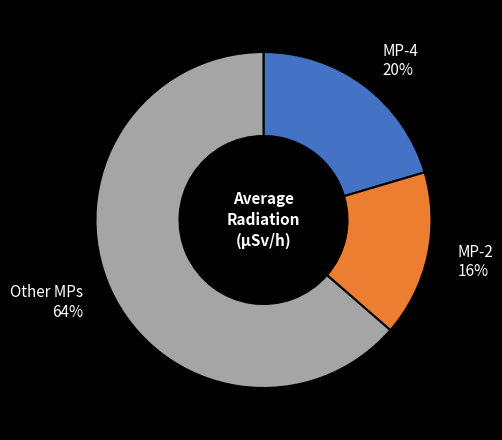

Is there a majority slice in this chart?

Yes